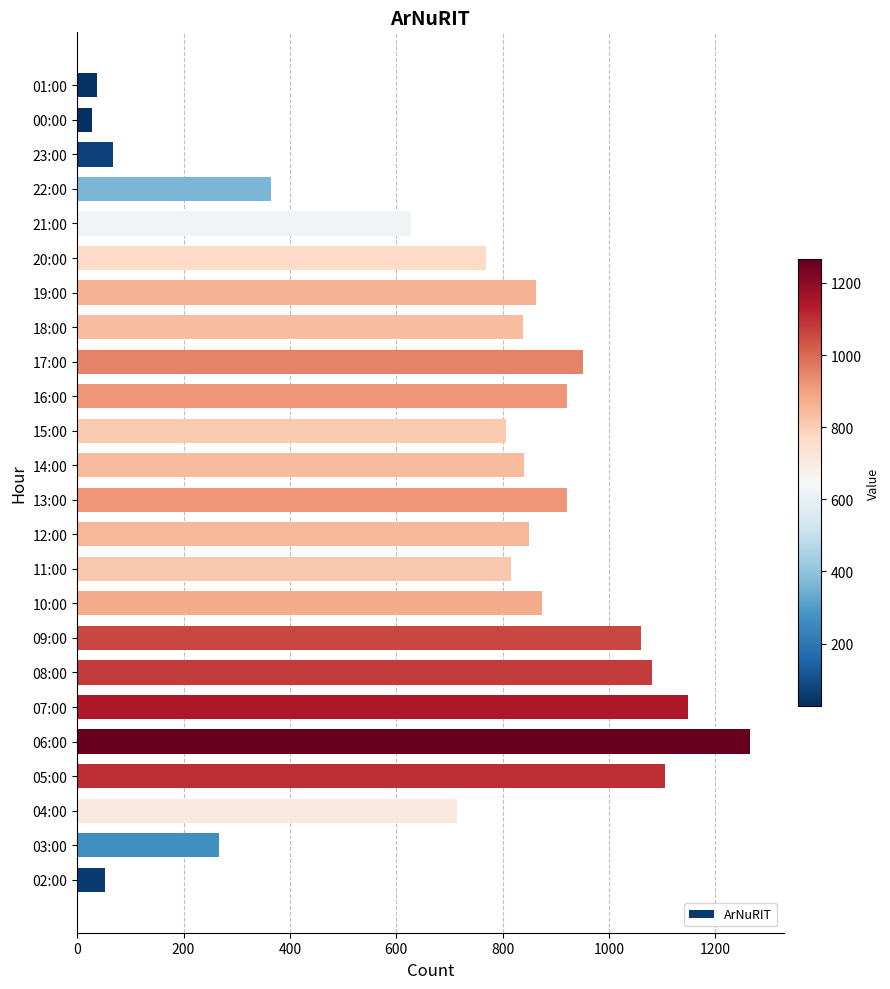

What is the minimum value shown in the chart?

28